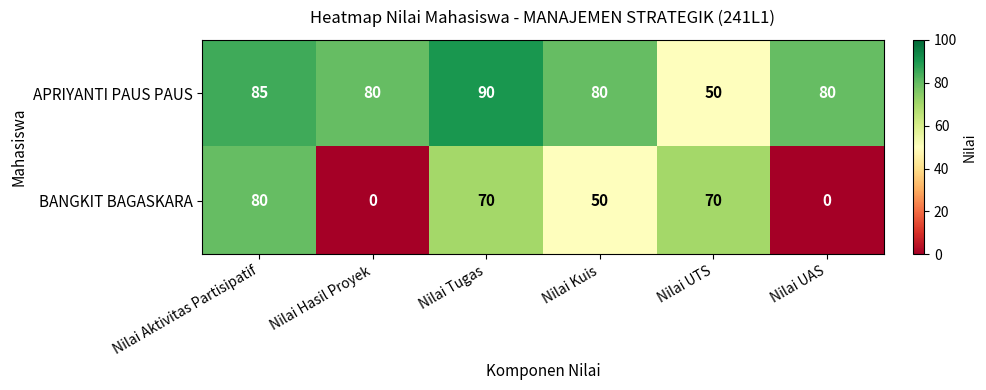

At how many categories does at least one series exceed 52?

6